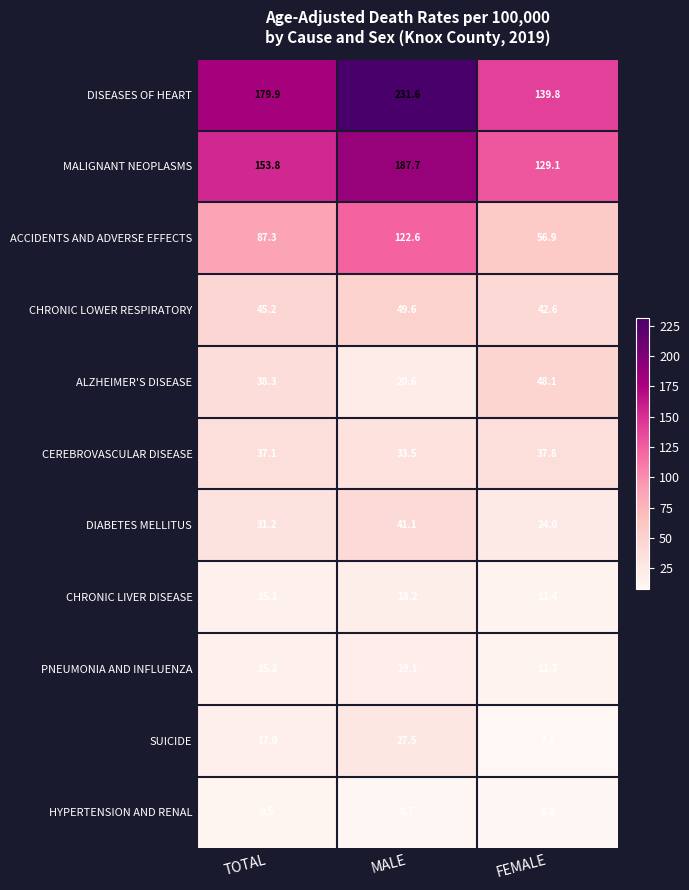

What is the average value of the HYPERTENSION AND RENAL series?

9.0